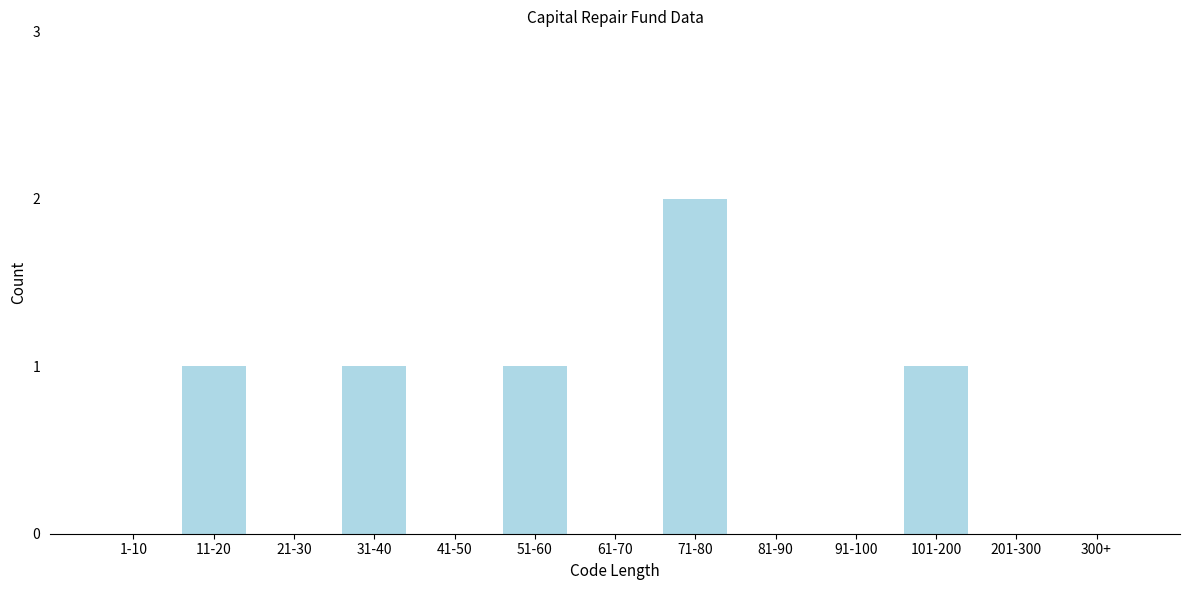

Reading right to left, extract all data points from this chart.

300+=0	201-300=0	101-200=1	91-100=0	81-90=0	71-80=2	61-70=0	51-60=1	41-50=0	31-40=1	21-30=0	11-20=1	1-10=0